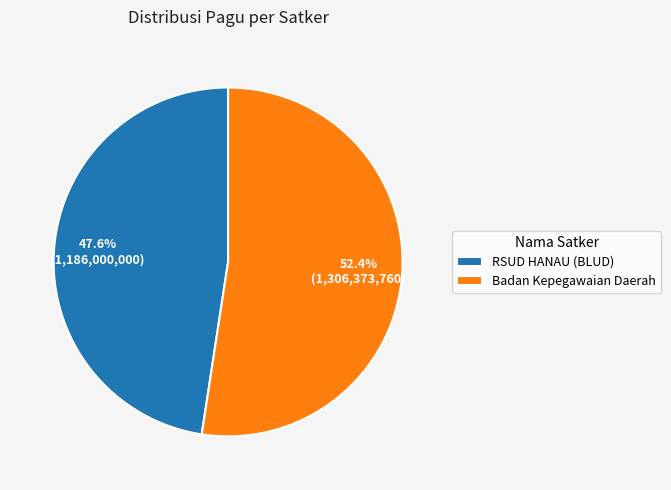

Rank the categories by value from highest to lowest.

Badan Kepegawaian Daerah, RSUD HANAU (BLUD)